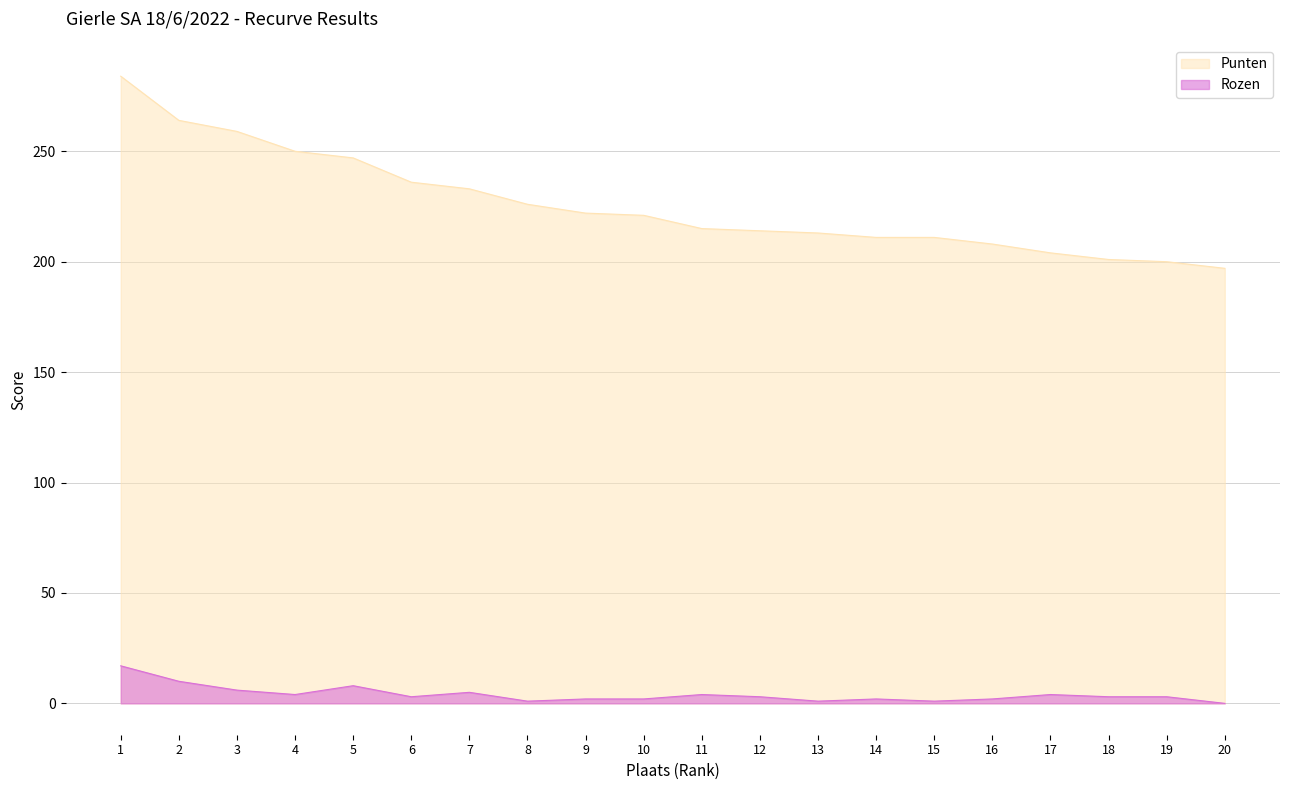

How many interior local valleys does the Rozen series have?

5